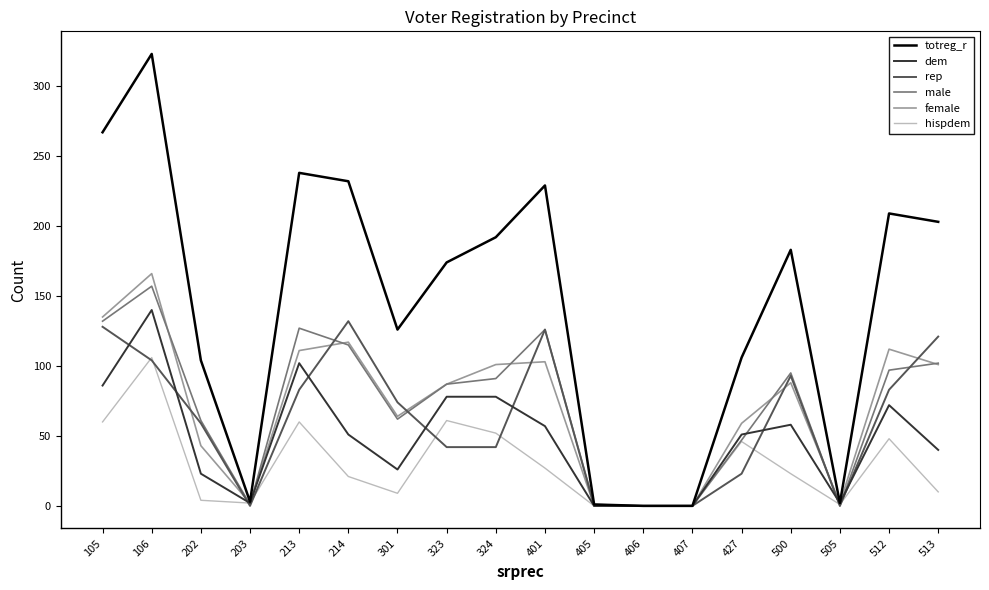

What is the sum of all hispdem values?

530